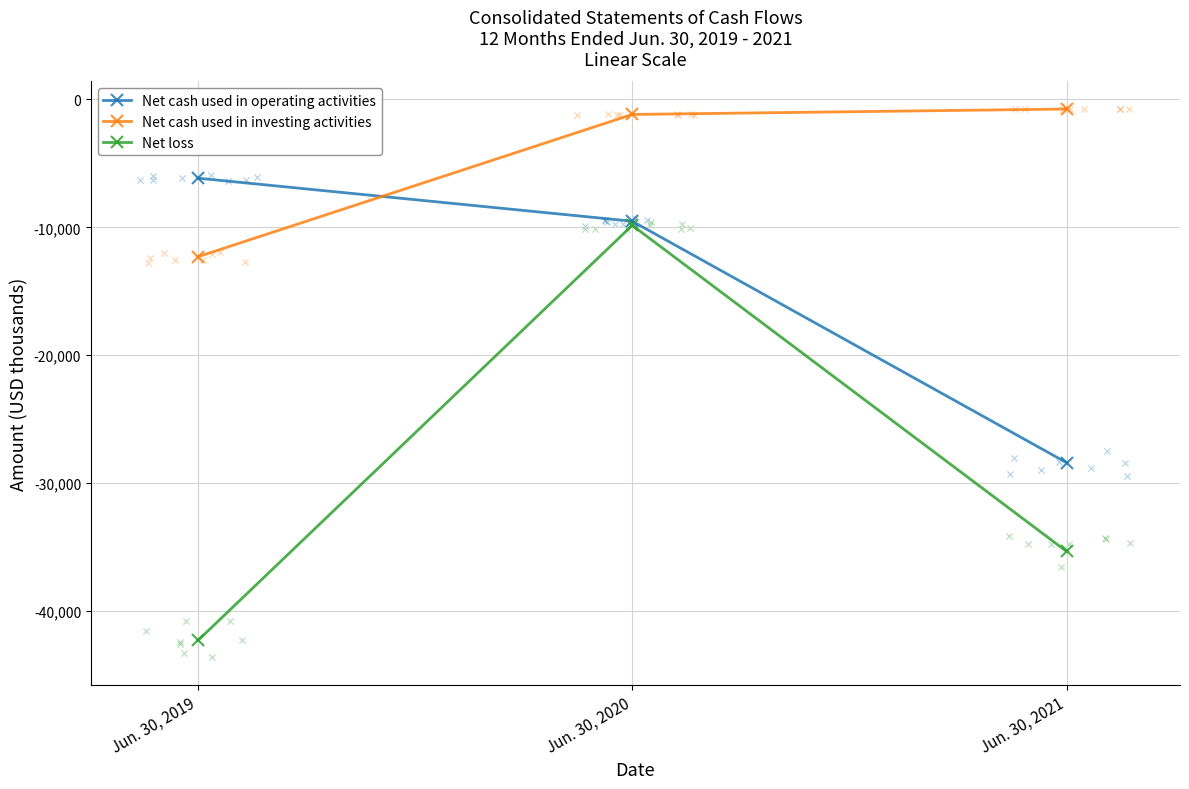

What are all the series names shown in the legend?

Net cash used in operating activities, Net cash used in investing activities, Net loss